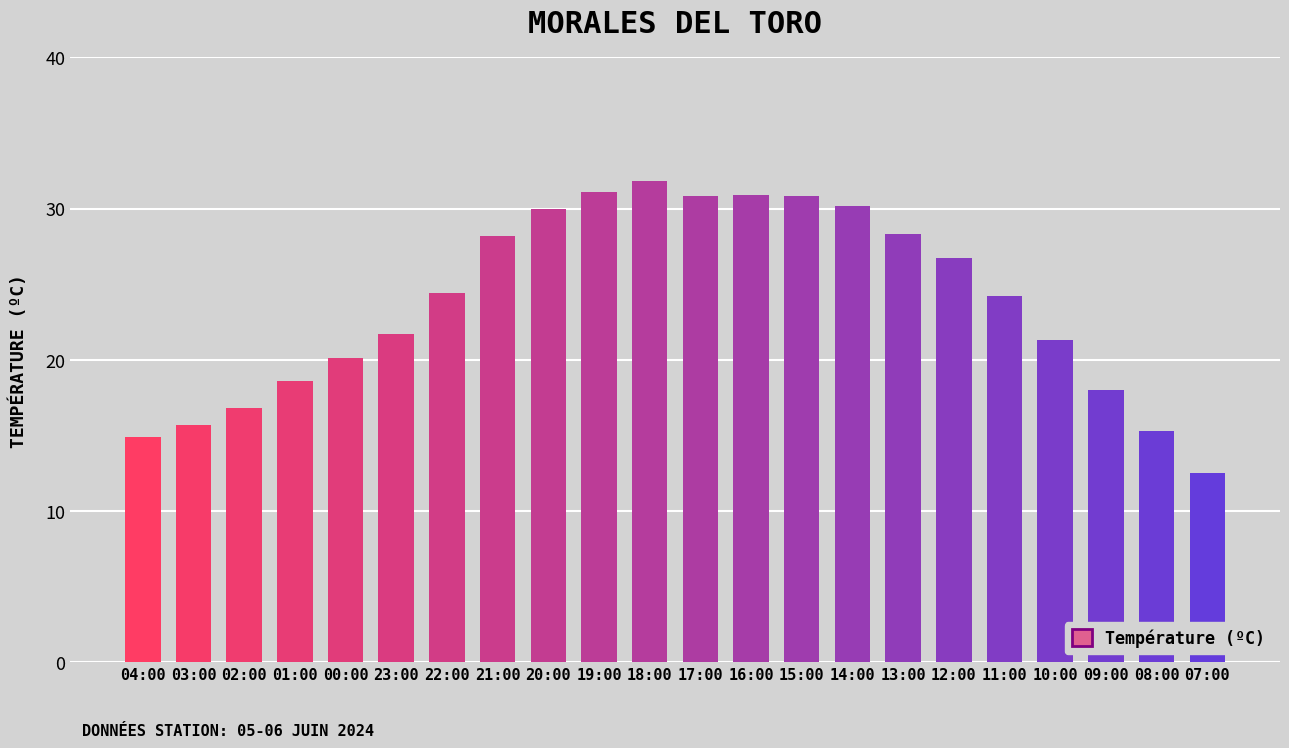

How many categories are shown in the chart?

22